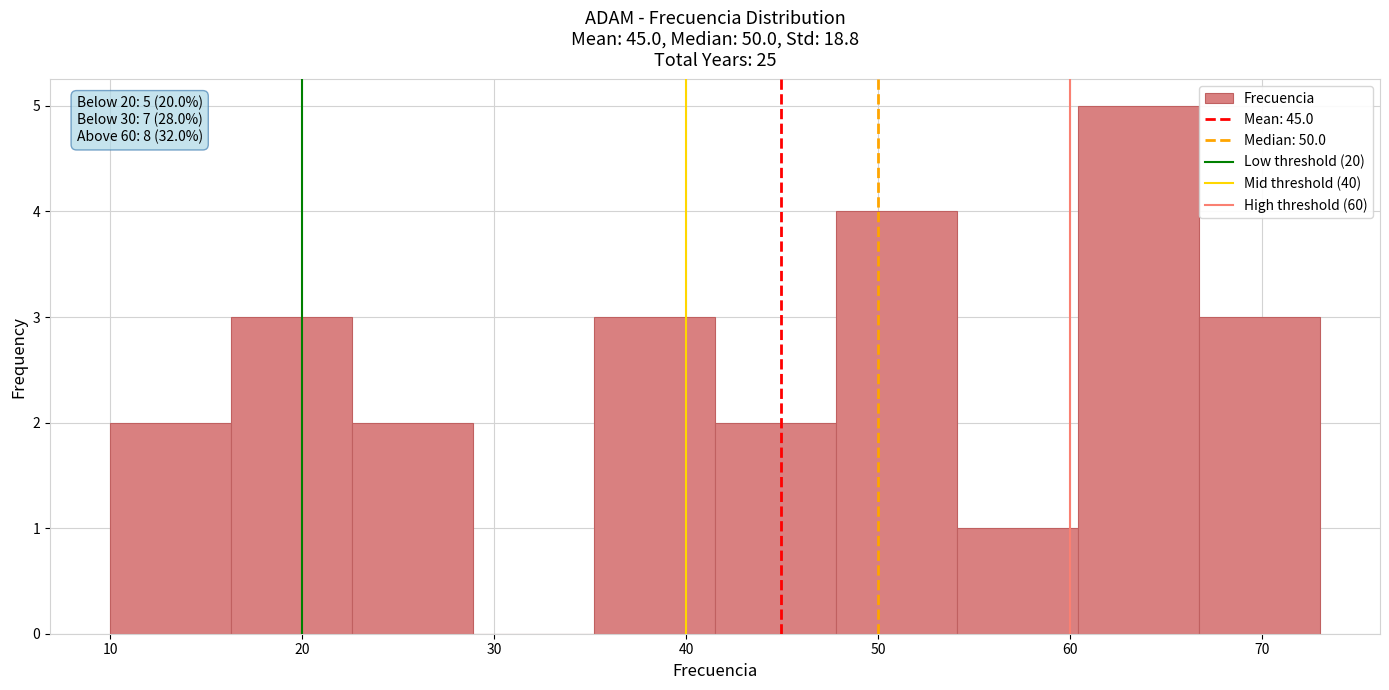

Over which range of the x-axis is the bar tallest?

60.4 to 66.7